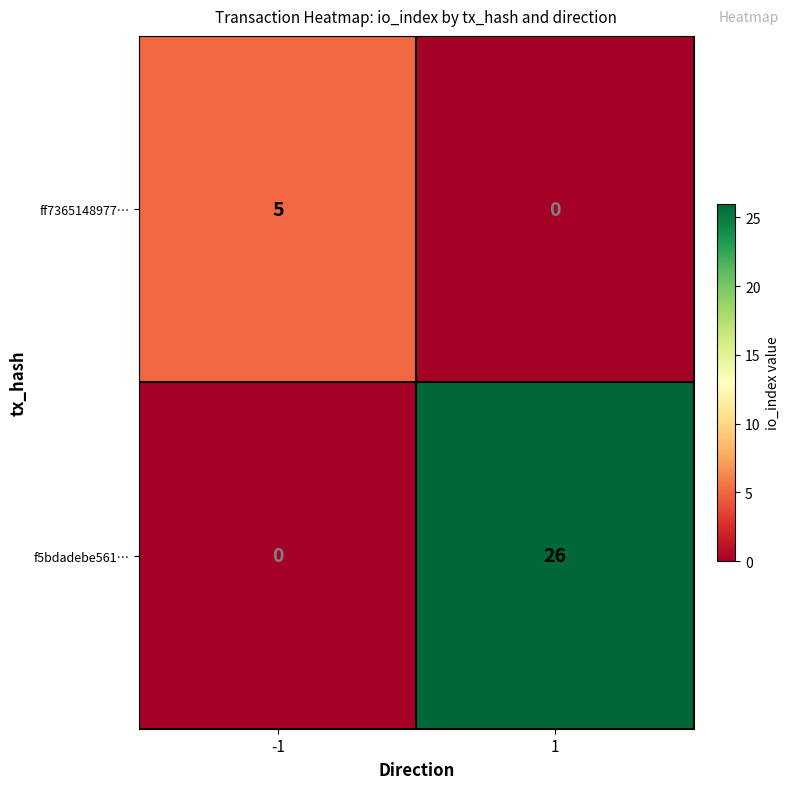

Which series has the largest range (max minus min)?

f5bdadebe561…